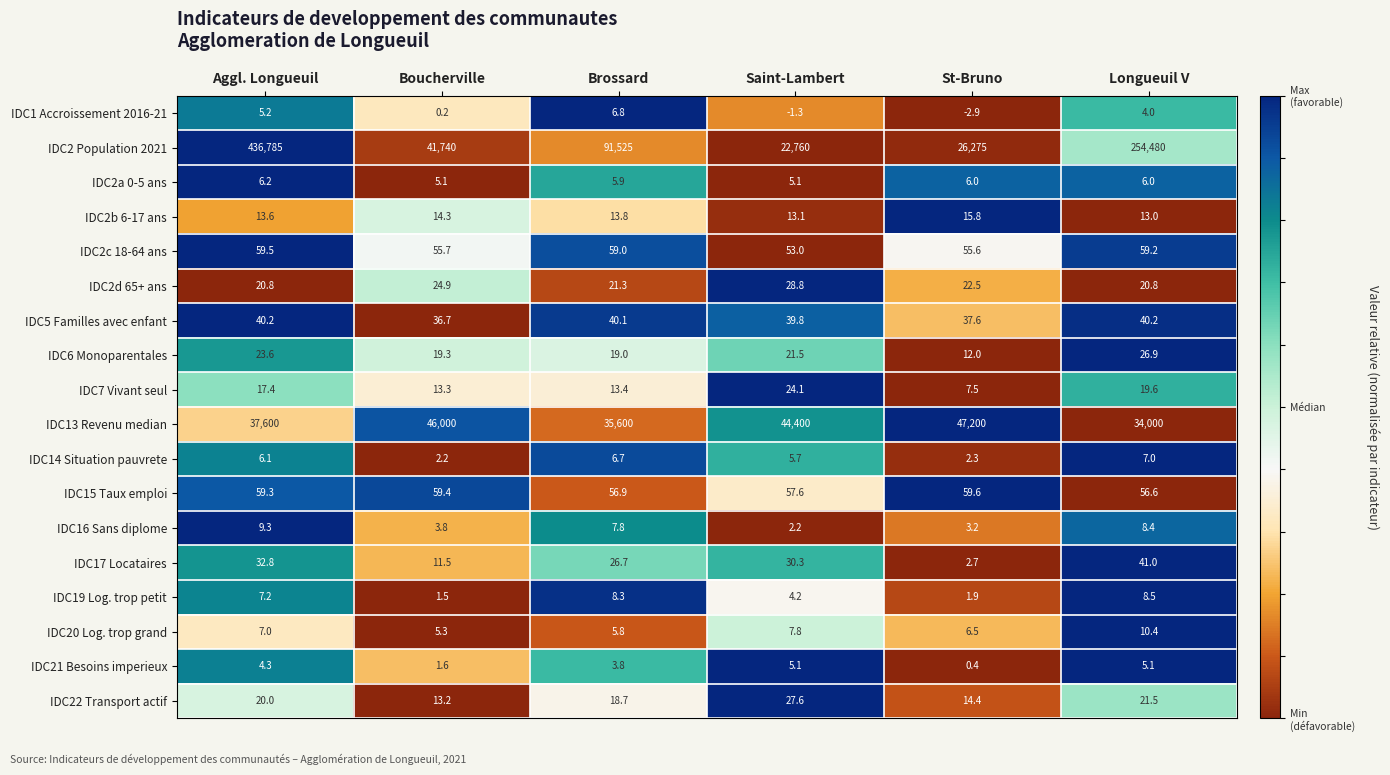

Where is IDC2d 65+ ans nearest to the value 24?

Boucherville